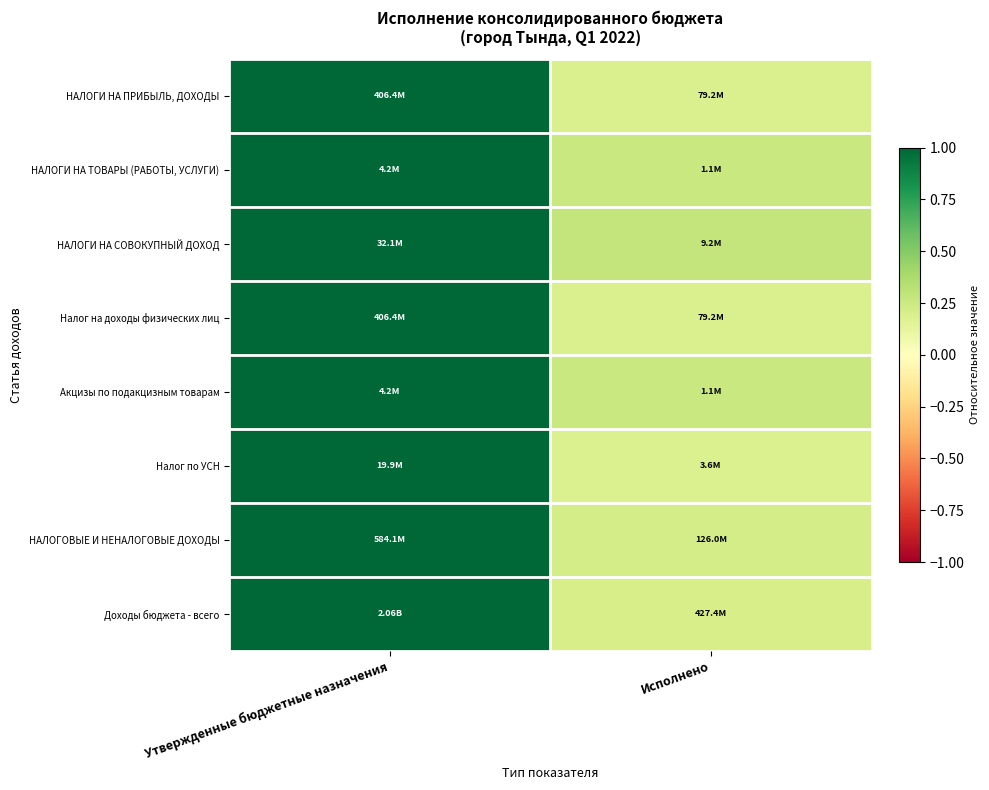

Count the number of categories in the chart.

2